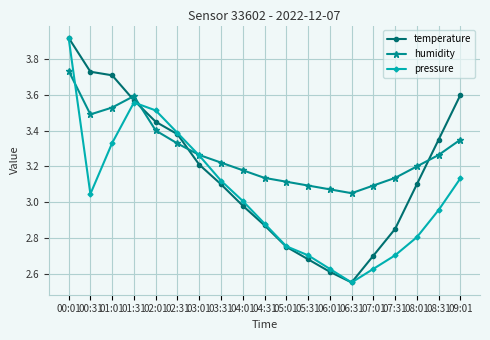

At which category is the sum across all series the highest?

00:01